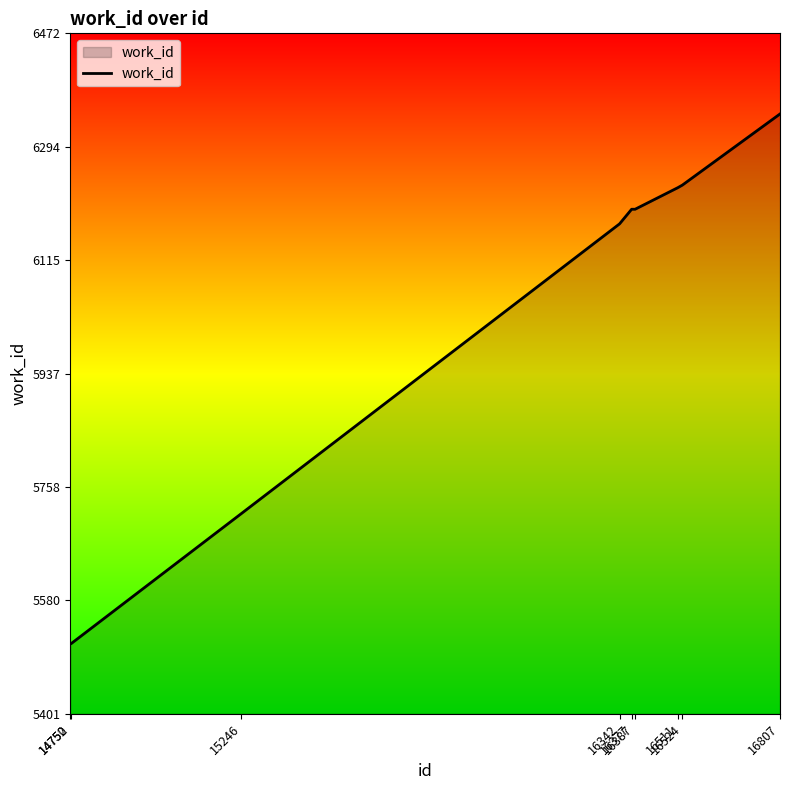

What is the ratio of the value at 16377 to the value at 14750?

1.1